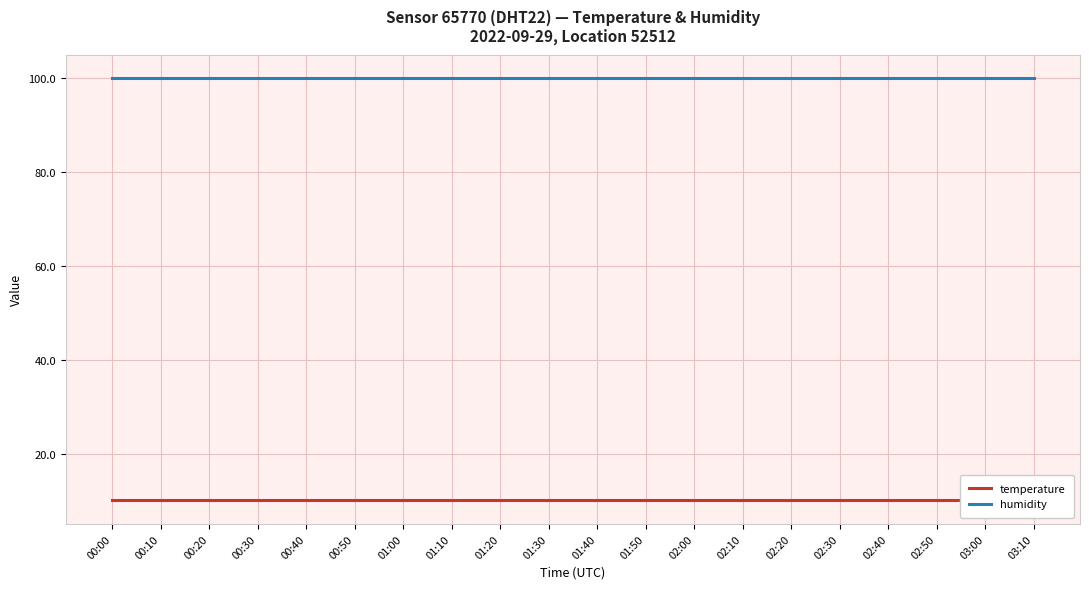

What is the smallest value displayed?

10.1